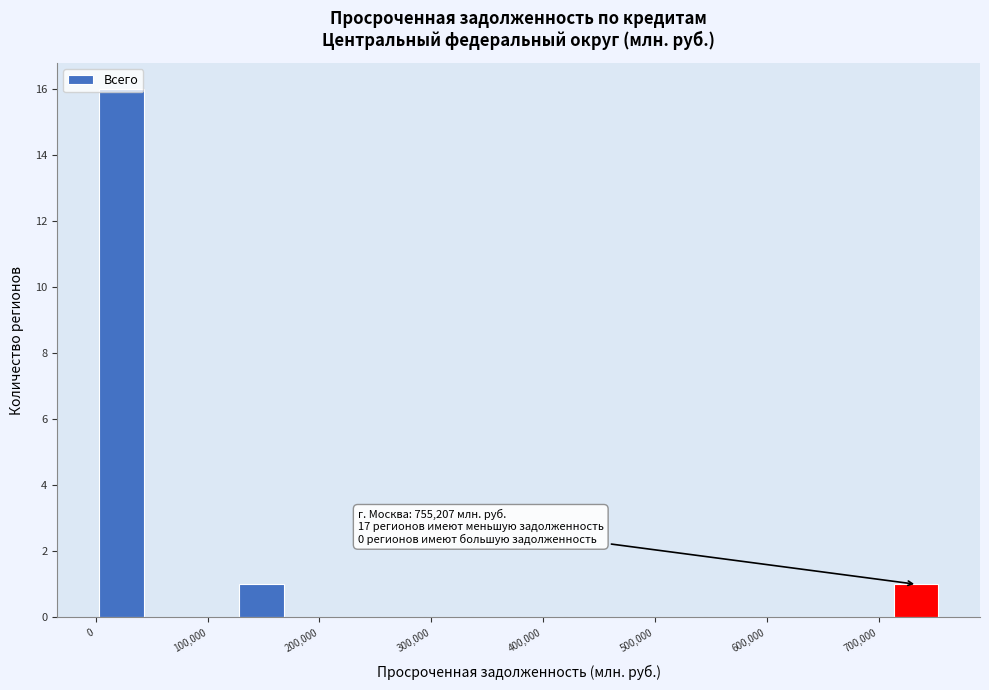

Which range on the x-axis has the tallest bar?

0 to 40000